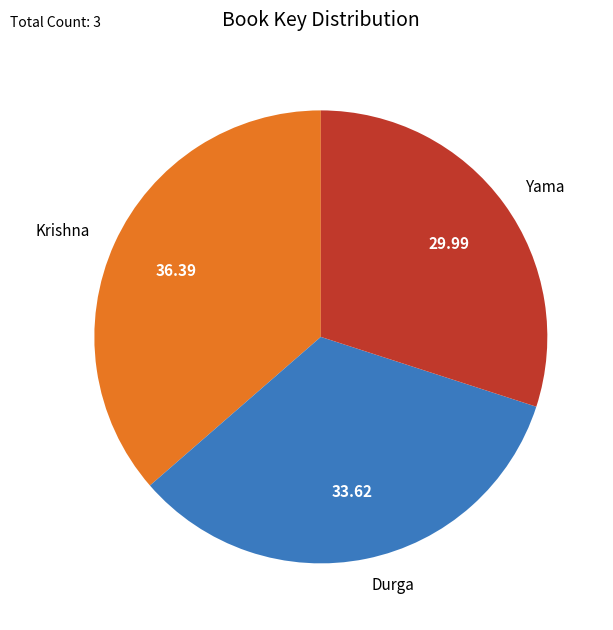

Is there a majority slice in this chart?

No